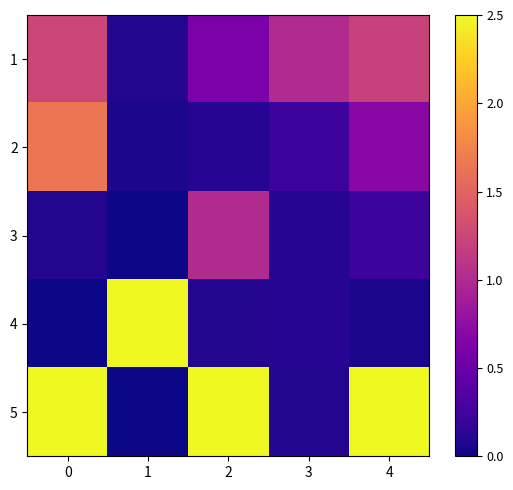

Reading left to right, list all the values displayed in this chart.

1: 0=1.3	1=0.1	2=0.6	3=1.0	4=1.2
2: 0=1.6	1=0.1	2=0.1	3=0.2	4=0.7
3: 0=0.1	1=0.0	2=1.0	3=0.1	4=0.2
4: 0=0.0	1=2.5	2=0.1	3=0.1	4=0.1
5: 0=2.5	1=0.0	2=2.5	3=0.1	4=2.5